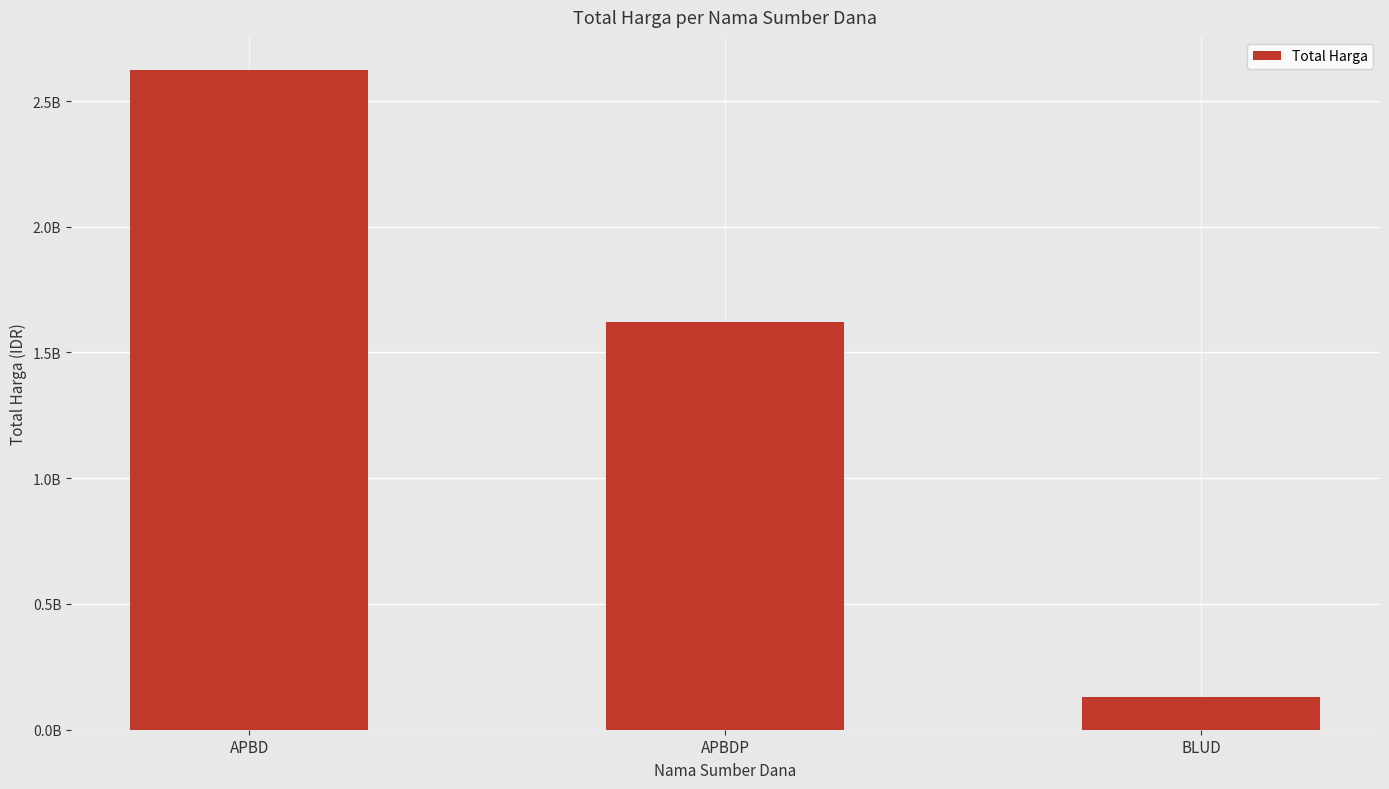

Rank the categories by value from highest to lowest.

APBD, APBDP, BLUD